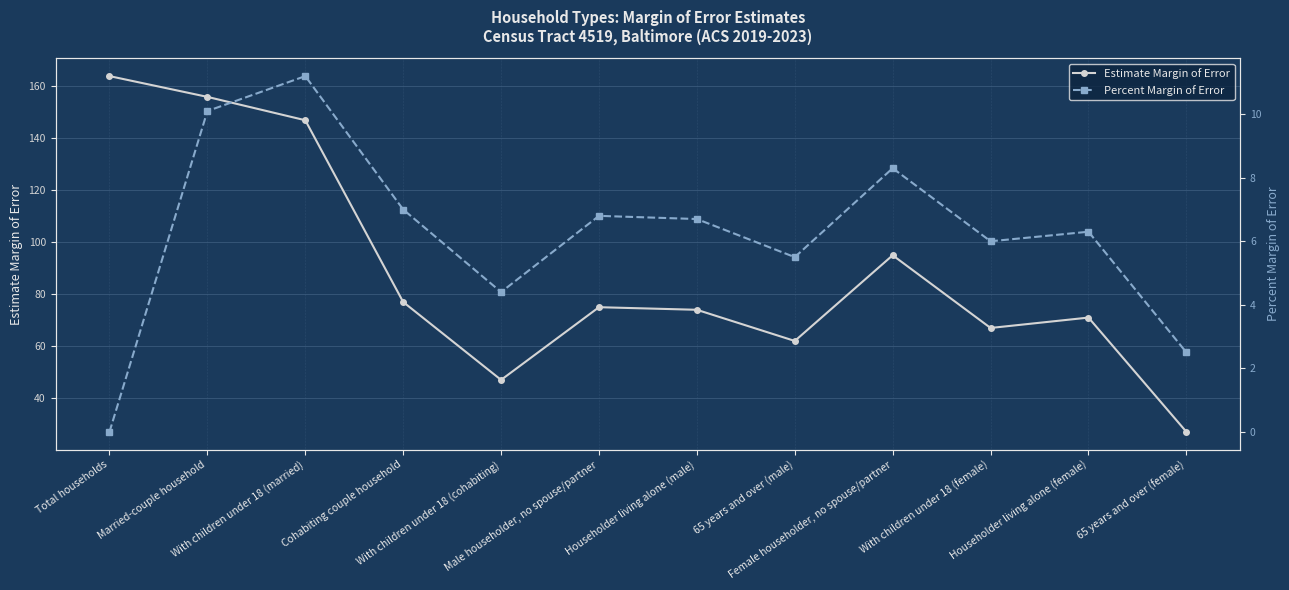

How many lines are shown in the chart?

2